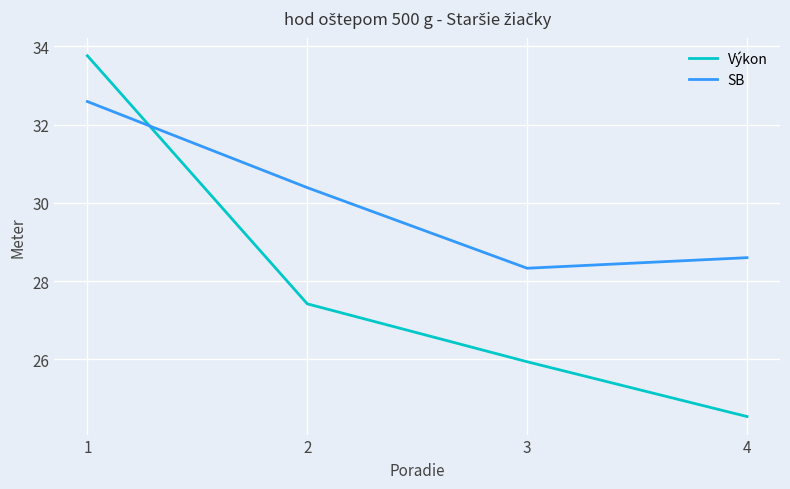

Is this an area chart (filled region under the line)?

No